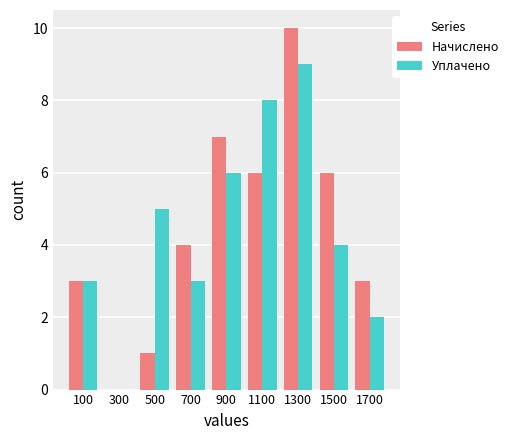

True or false: Начислено has a value of 2 at 900.

False